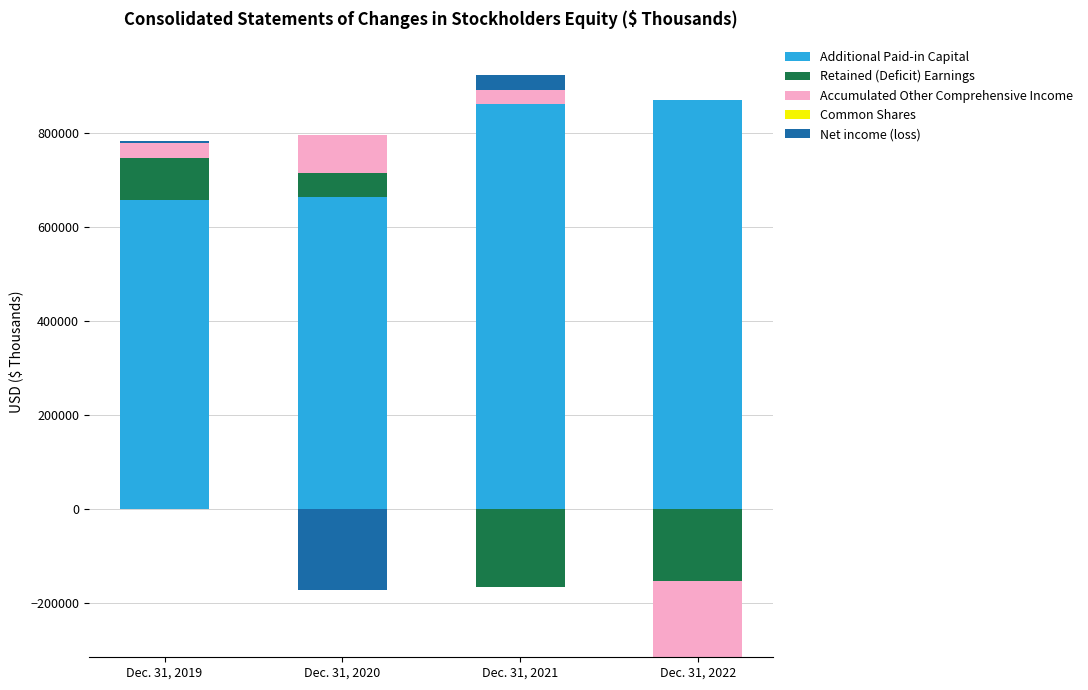

Which category has the lowest value in the Net income (loss) series?

Dec. 31, 2020